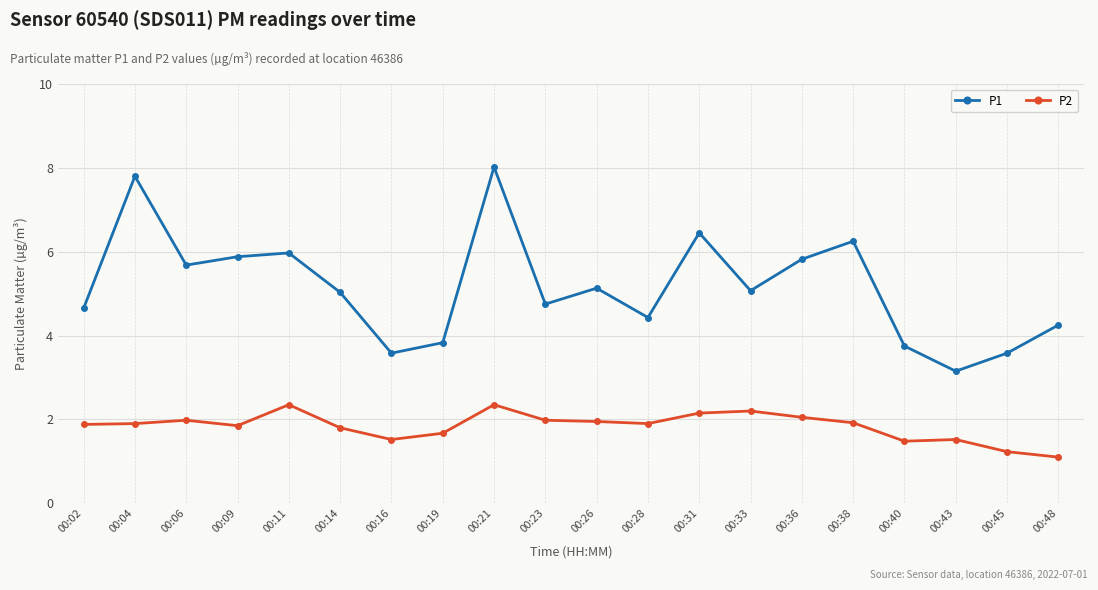

What is the difference between the P2 values at 00:36 and 00:06?

0.1